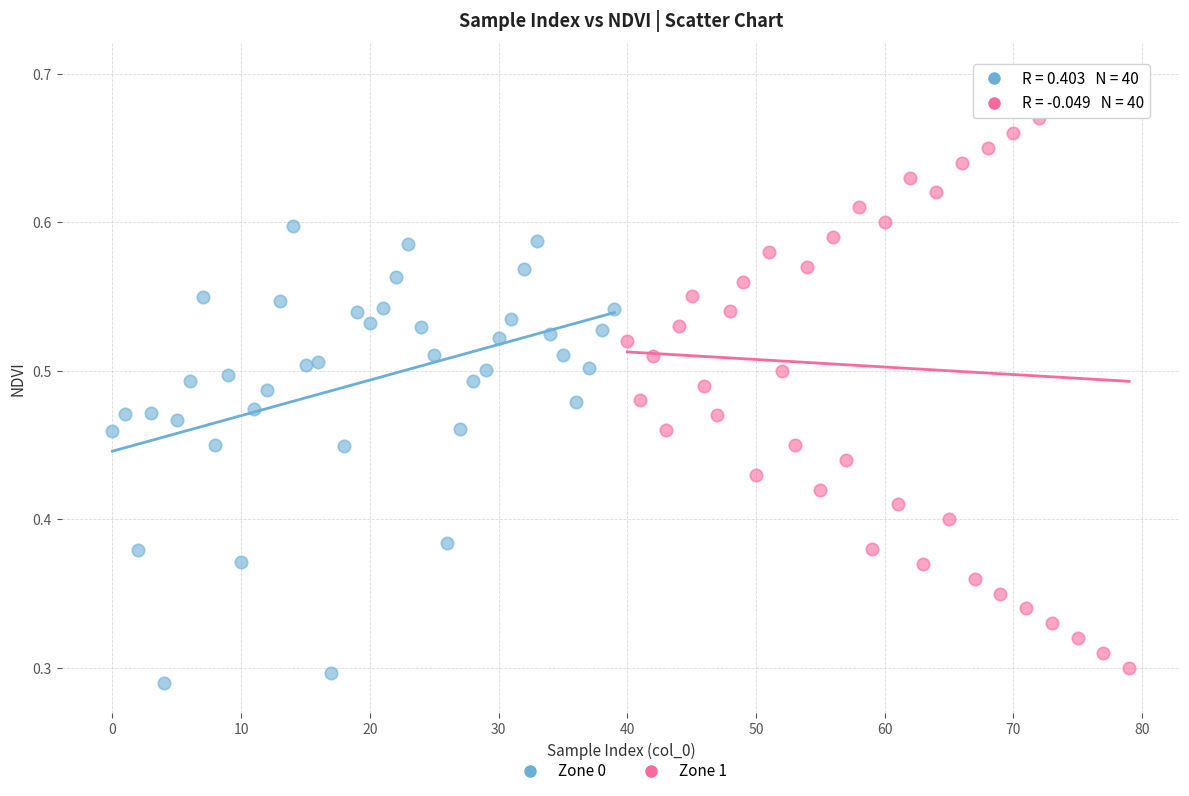

Which series has the widest spread of Y values?

Zone 1